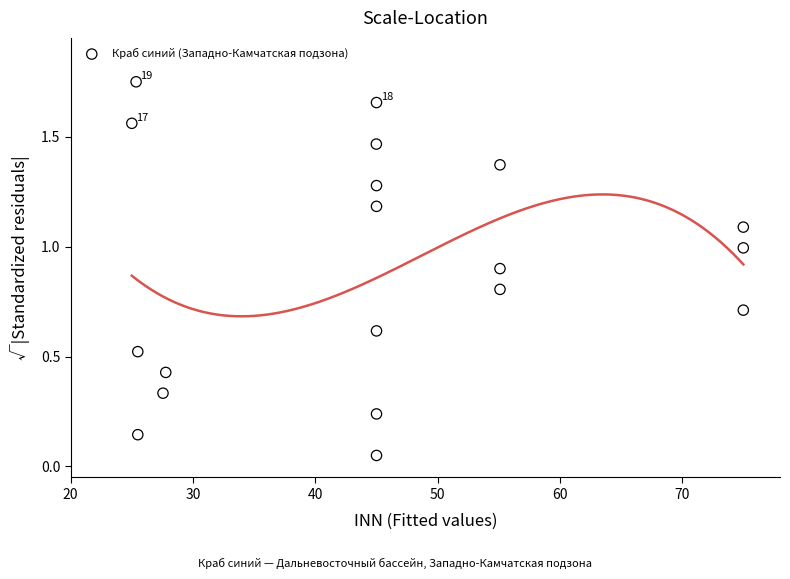

What is the range of X values (max minus min)?

50.0